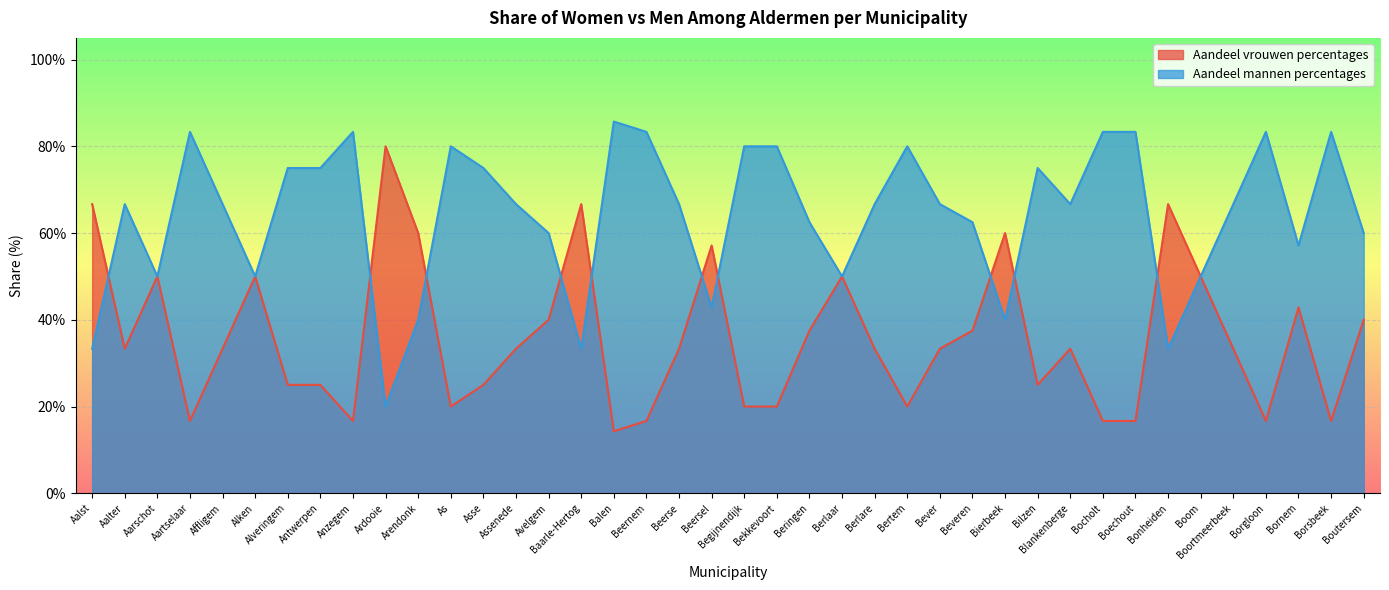

How many lines are shown in the chart?

2